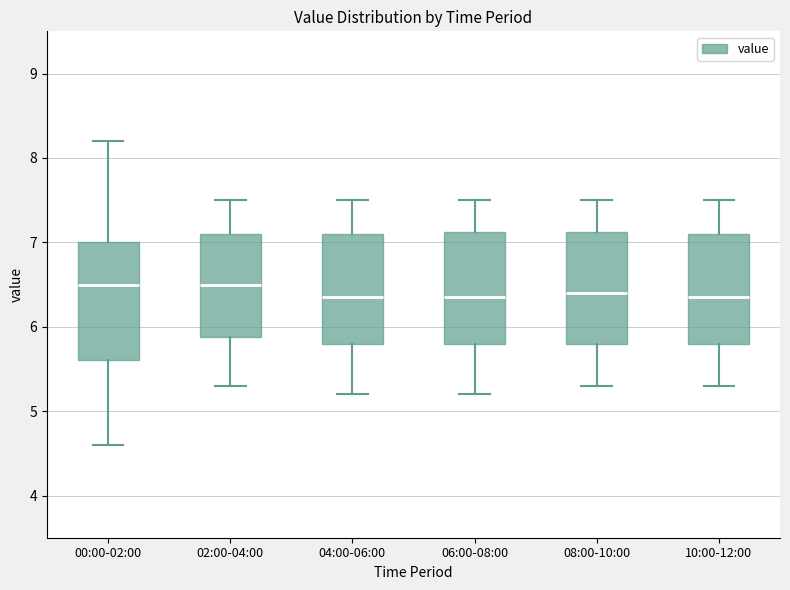

Where does the upper whisker of the box for 06:00-08:00 end on the y-axis? The values are not printed on the chart, so give them approximately, as read against the axis.

7.5